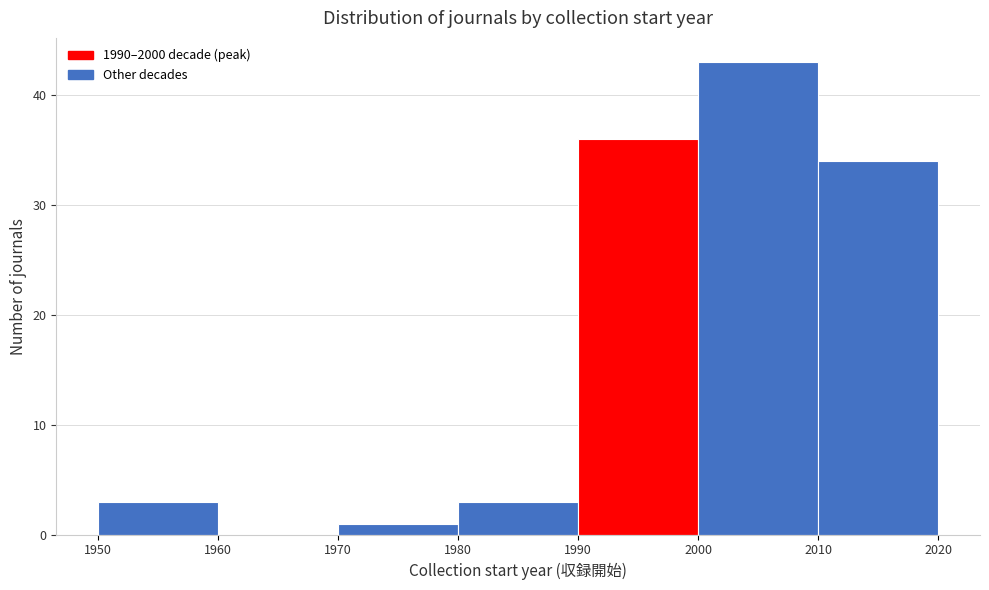

Reading left to right, transcribe this chart: for each bar, give the range it covers on the x-axis and its height. The values are not printed on the chart, so give them approximately, as read against the axis.

1950 to 1960: 3
1960 to 1970: 0
1970 to 1980: 1
1980 to 1990: 3
1990 to 2000: 36
2000 to 2010: 43
2010 to 2020: 34